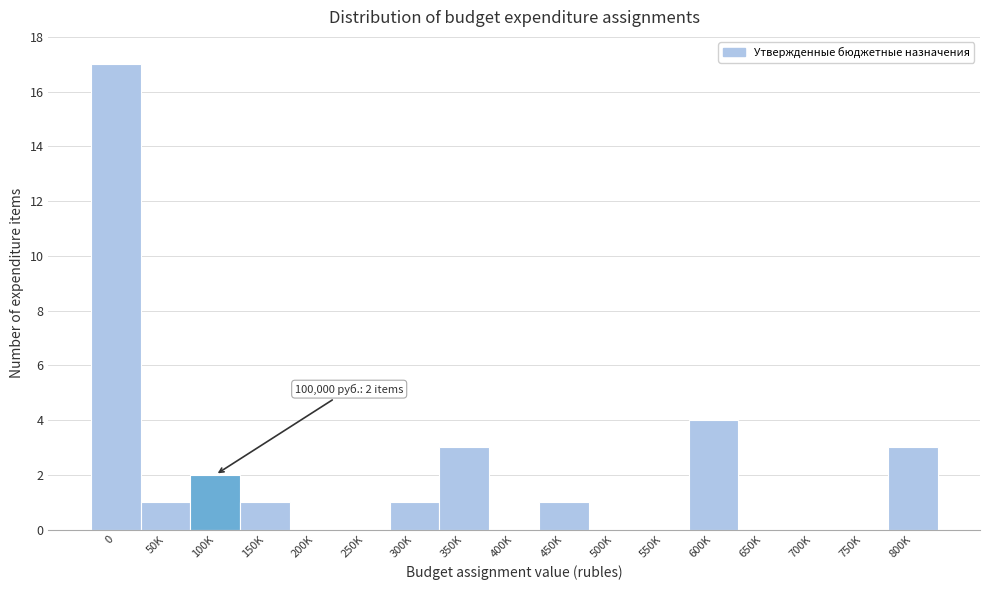

Reading right to left, list all the values displayed in this chart.

800K=3	750K=0	700K=0	650K=0	600K=4	550K=0	500K=0	450K=1	400K=0	350K=3	300K=1	250K=0	200K=0	150K=1	100K=2	50K=1	0=17